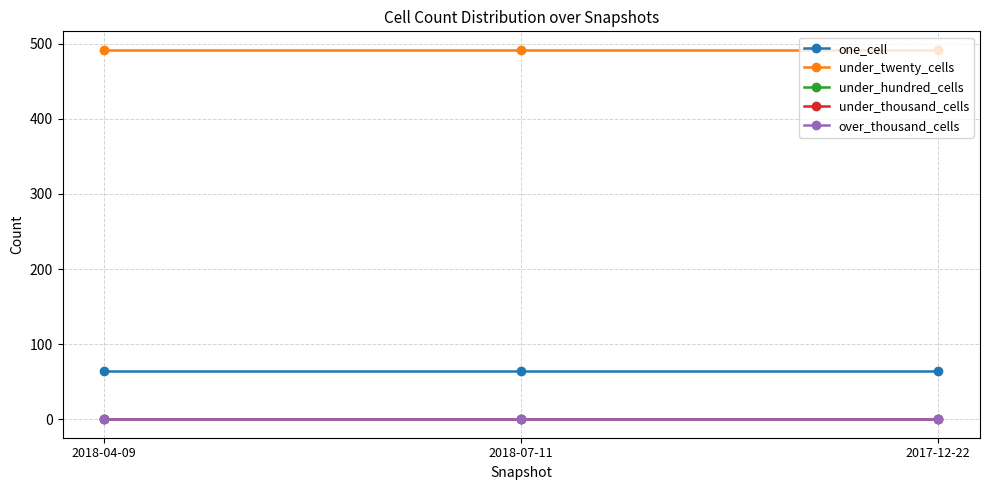

Reading right to left, what are all the values shown in this chart?

one_cell: 64	64	64
under_twenty_cells: 492	492	492
under_hundred_cells: 0	0	0
under_thousand_cells: 0	0	0
over_thousand_cells: 0	0	0